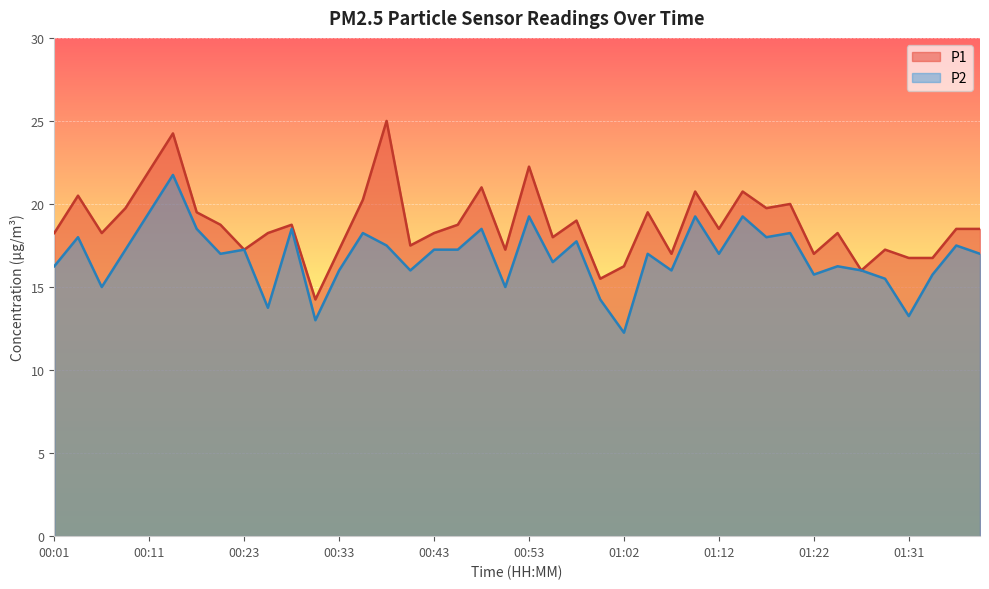

In P2, how many points are lower than both neighbors (excluding endpoints)?

13